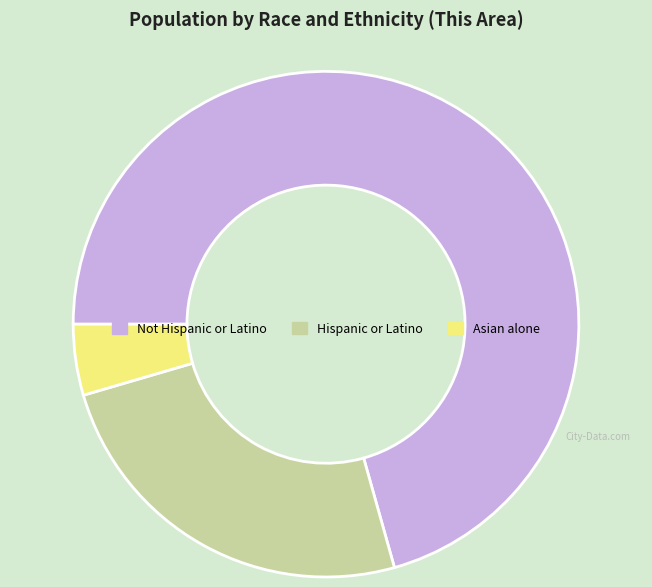

Count the number of slices in the pie.

3